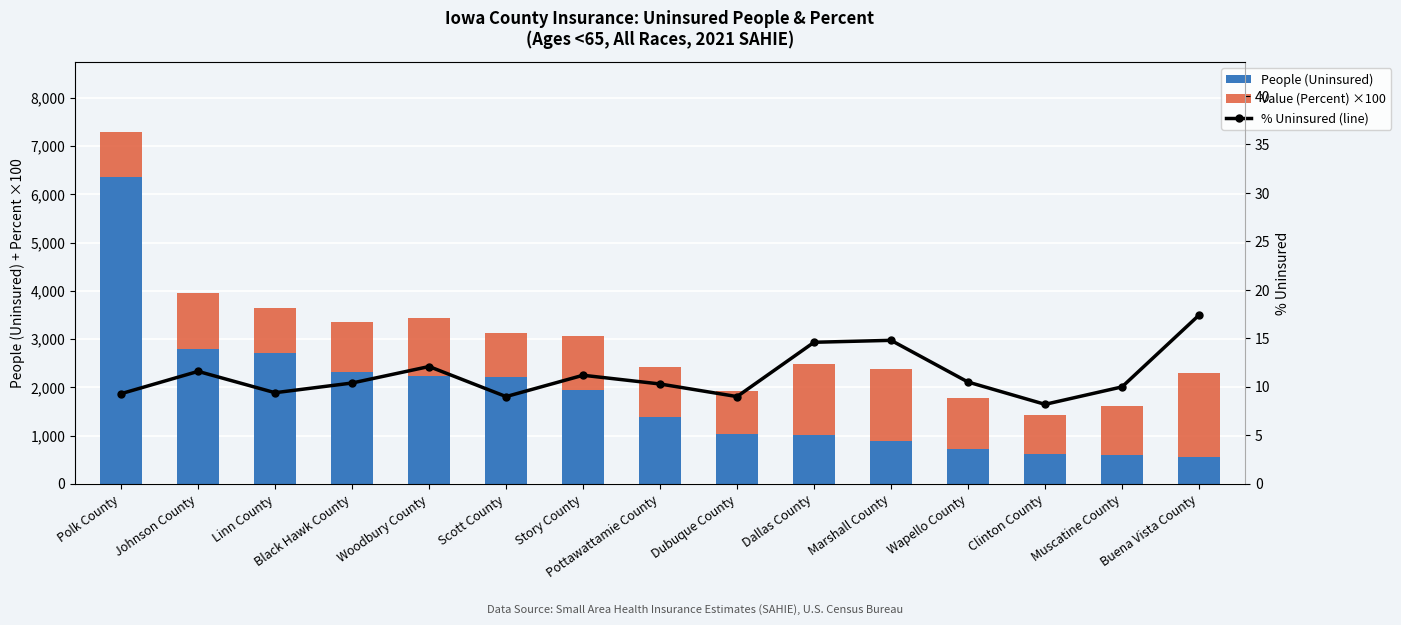

What is the sum of all People (Uninsured) values?

27383.0